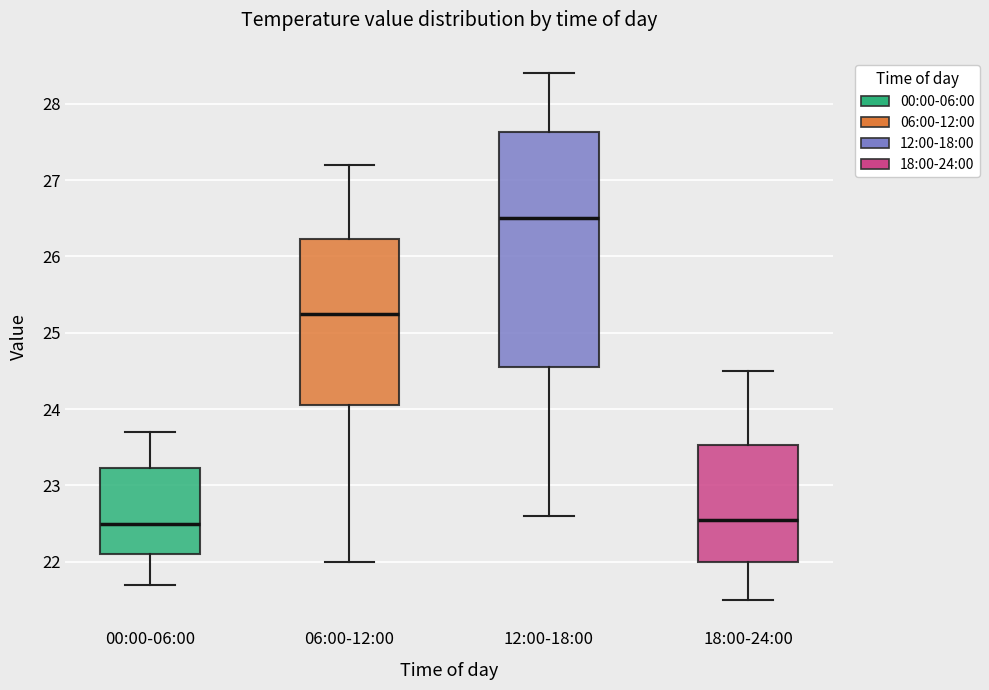

Where does the upper whisker of the box for 12:00-18:00 end on the y-axis? The values are not printed on the chart, so give them approximately, as read against the axis.

28.4